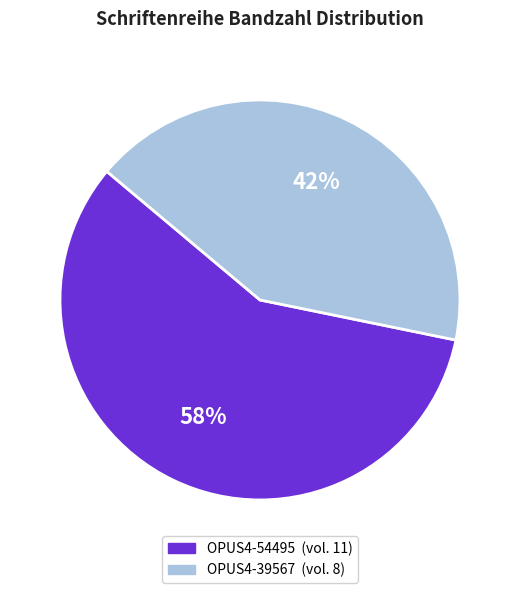

Between OPUS4-39567 and OPUS4-54495, which is larger?

OPUS4-54495